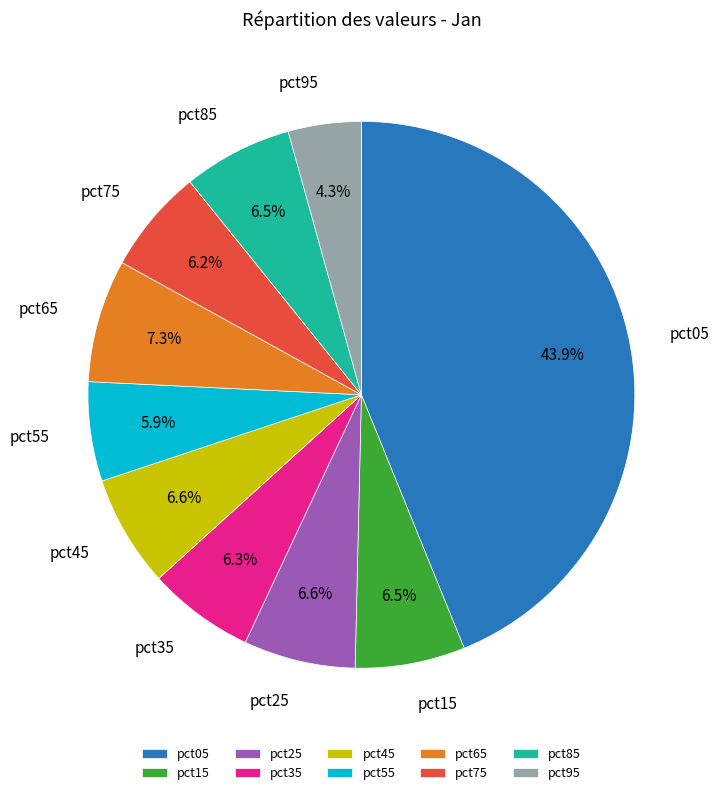

To the nearest percent, what percentage of the pie is pct65?

7%